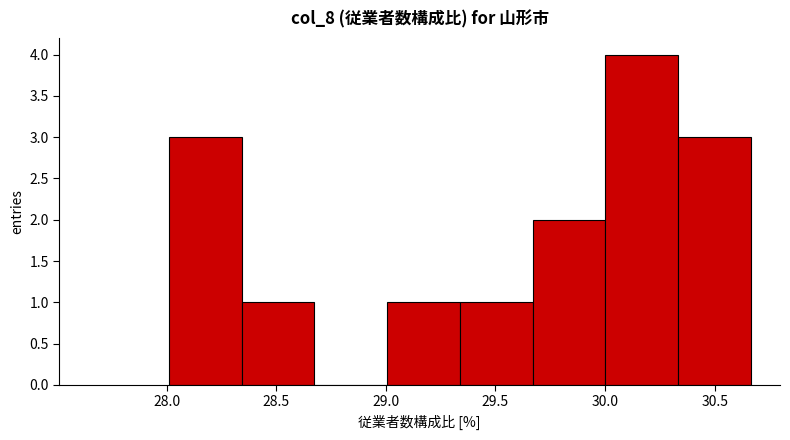

Reading left to right, list every bar in this chart as the range it spans on the x-axis followed by its height. Neither the bar edges nor the heights are printed on the chart, so give them approximately, as read against the axes.

28.00 to 28.35: 3
28.35 to 28.65: 1
28.65 to 29.00: 0
29.00 to 29.35: 1
29.35 to 29.65: 1
29.65 to 30.00: 2
30.00 to 30.35: 4
30.35 to 30.65: 3